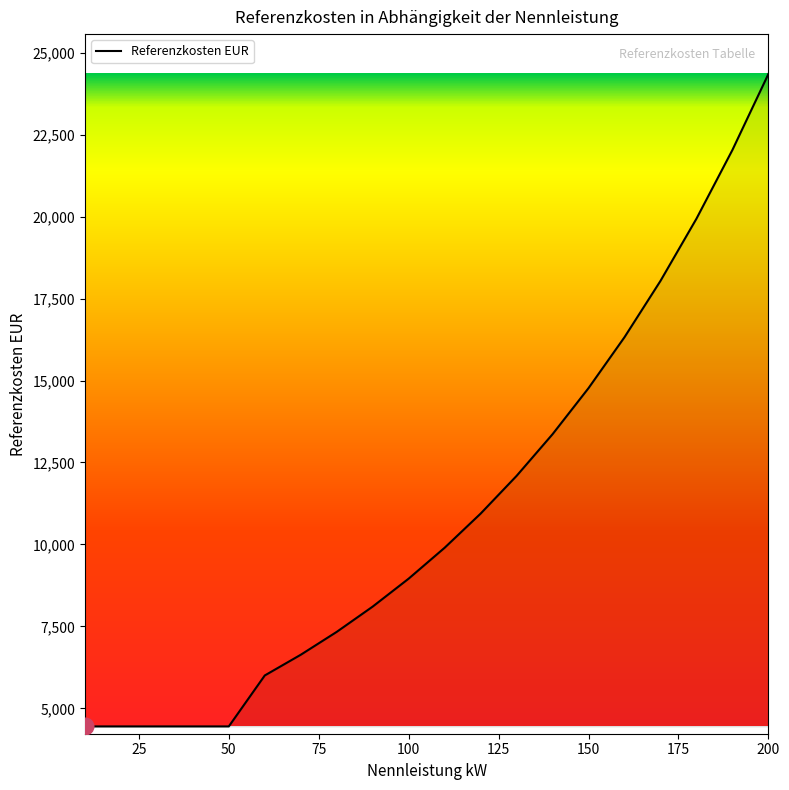

What is the minimum value shown in the chart?

4449.8